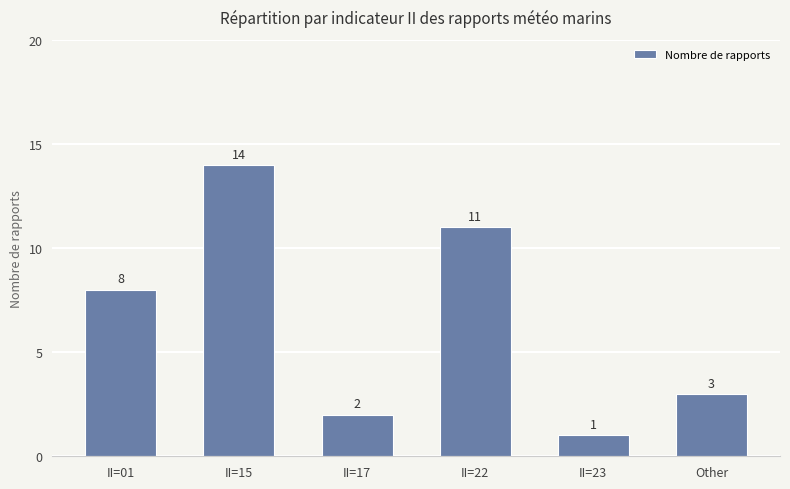

List the labels in order of value, smallest first.

II=23, II=17, Other, II=01, II=22, II=15